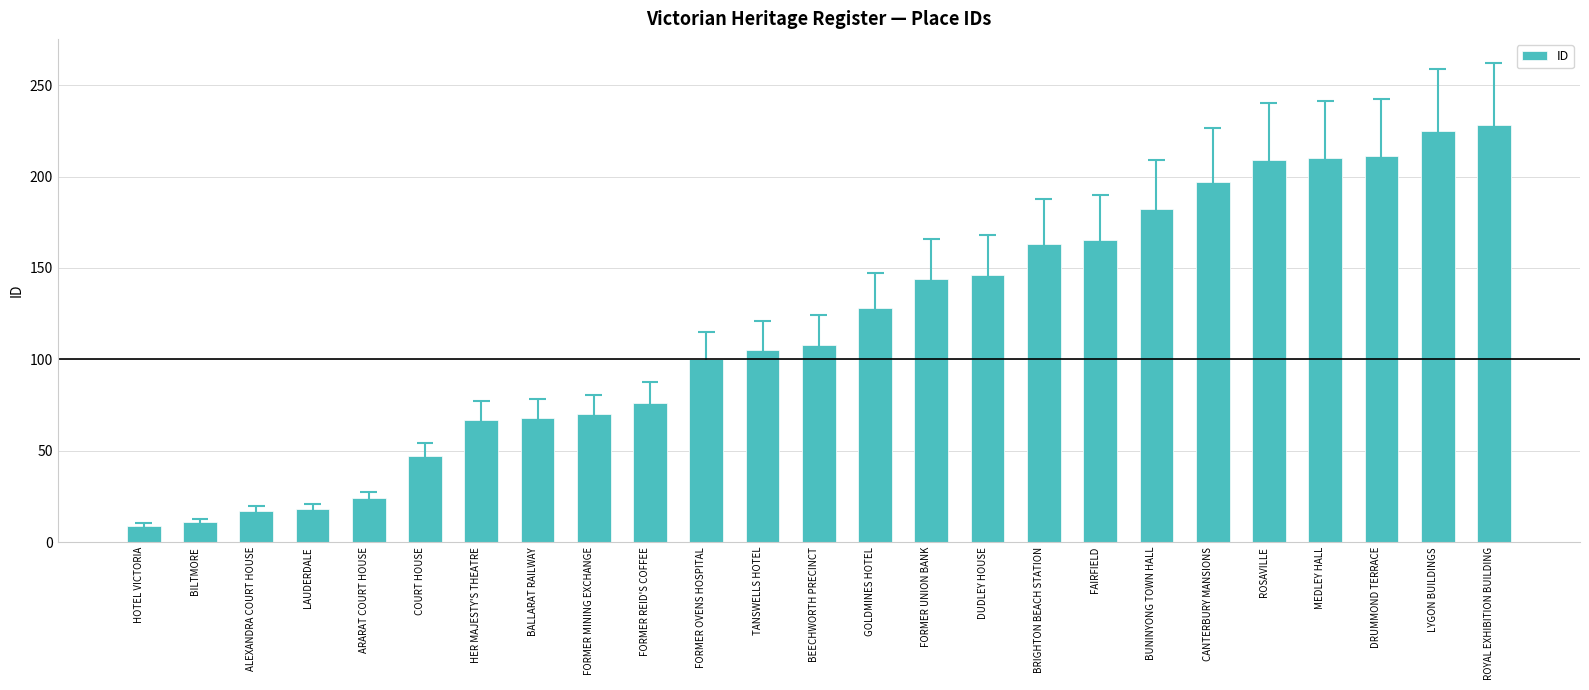

What position from the right is MEDLEY HALL?

4